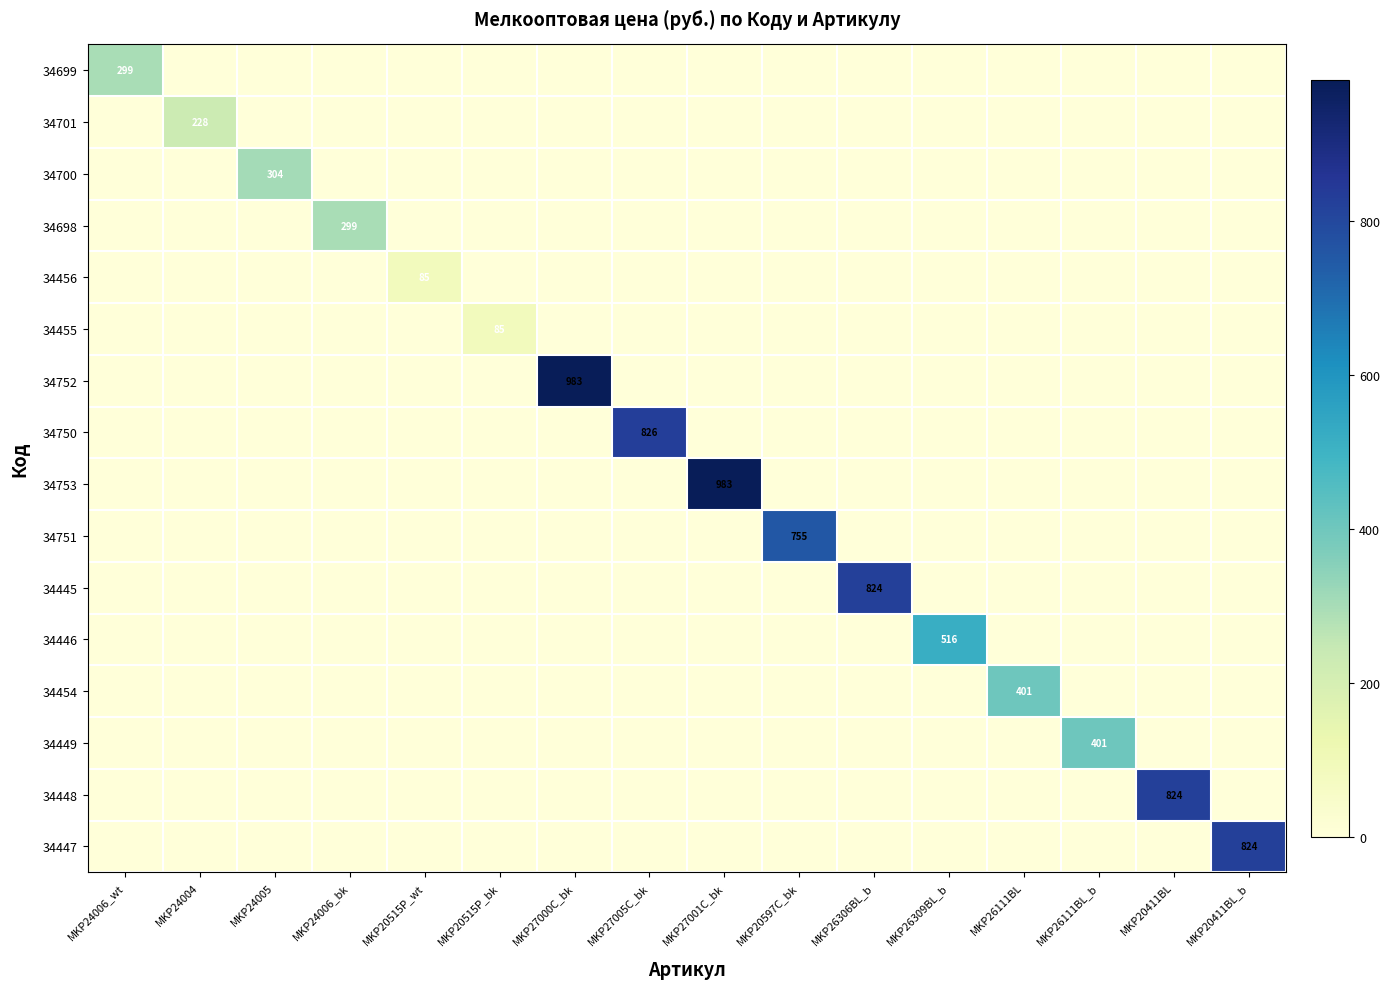

The value of 34753 at MKP27001C_bk is 1486. True or false?

False